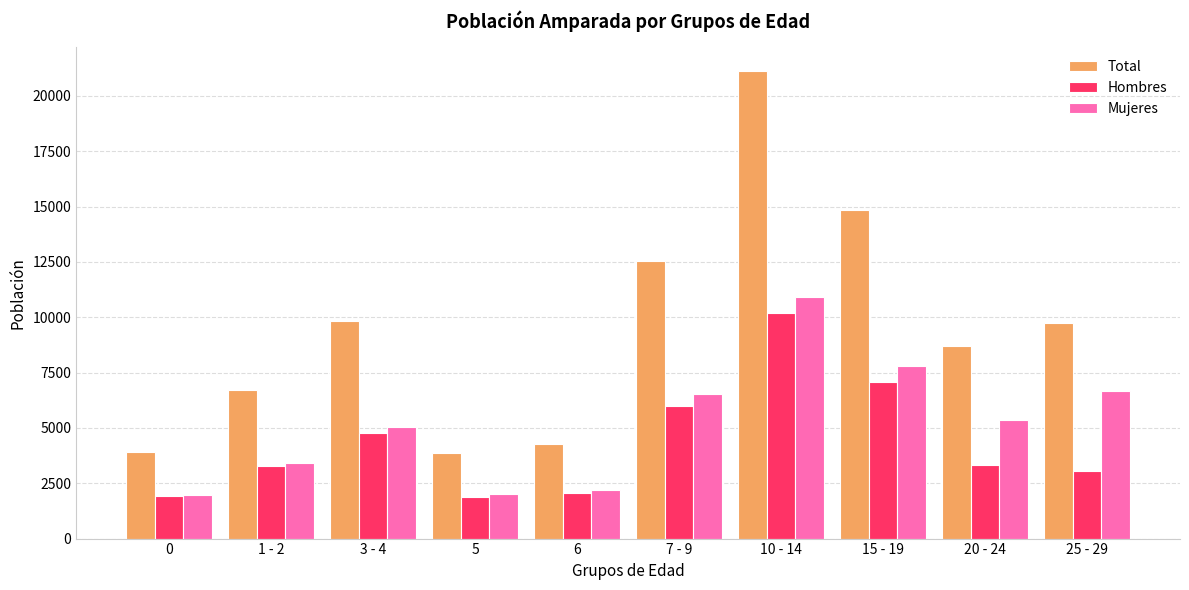

Are the bars grouped side by side (vs. stacked)?

Yes